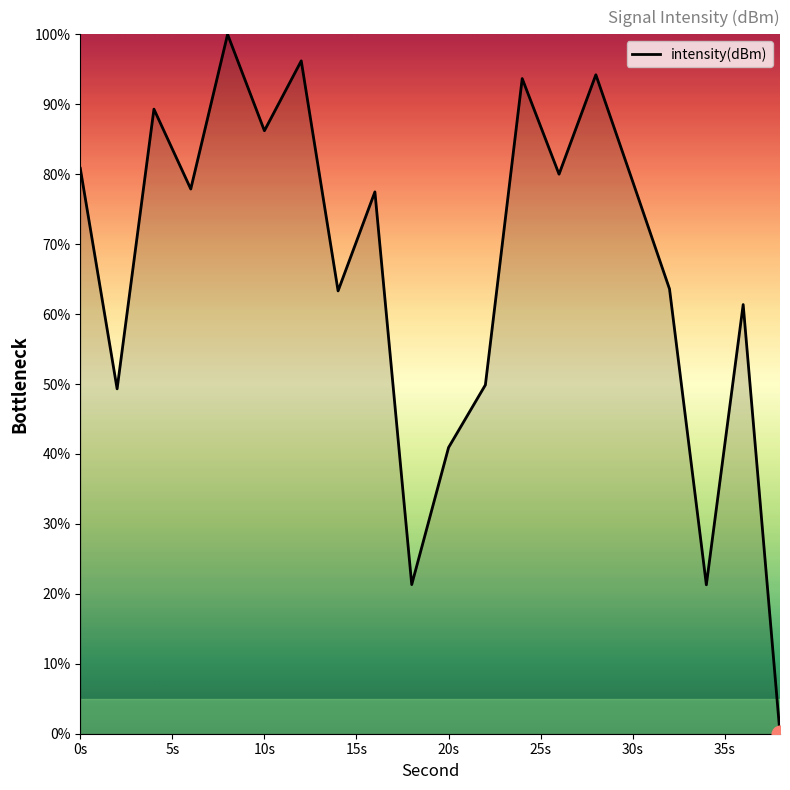

What is the maximum value shown in the chart?

100.0